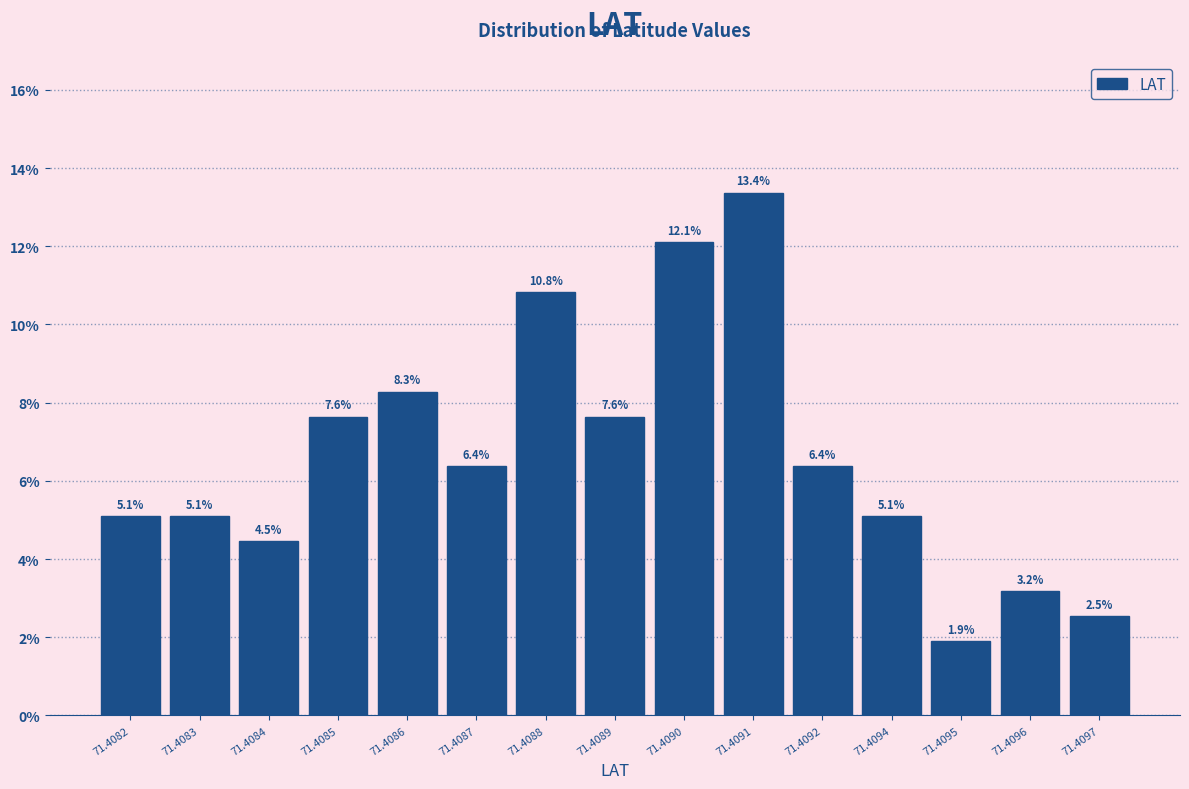

Reading right to left, extract all data points from this chart.

71.4097=2.5	71.4096=3.2	71.4095=1.9	71.4094=5.1	71.4092=6.4	71.4091=13.4	71.4090=12.1	71.4089=7.6	71.4088=10.8	71.4087=6.4	71.4086=8.3	71.4085=7.6	71.4084=4.5	71.4083=5.1	71.4082=5.1